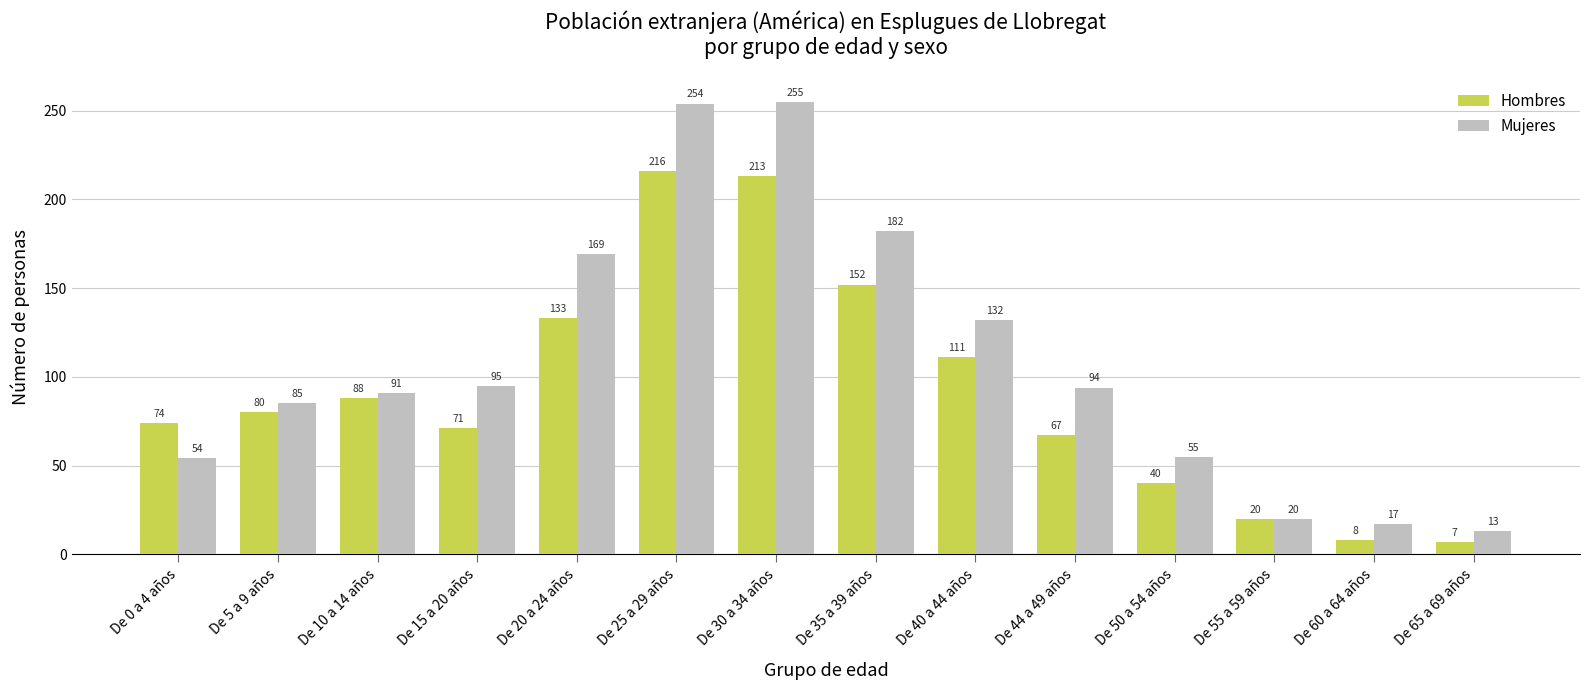

Reading right to left, list all the values displayed in this chart.

Hombres: 7	8	20	40	67	111	152	213	216	133	71	88	80	74
Mujeres: 13	17	20	55	94	132	182	255	254	169	95	91	85	54